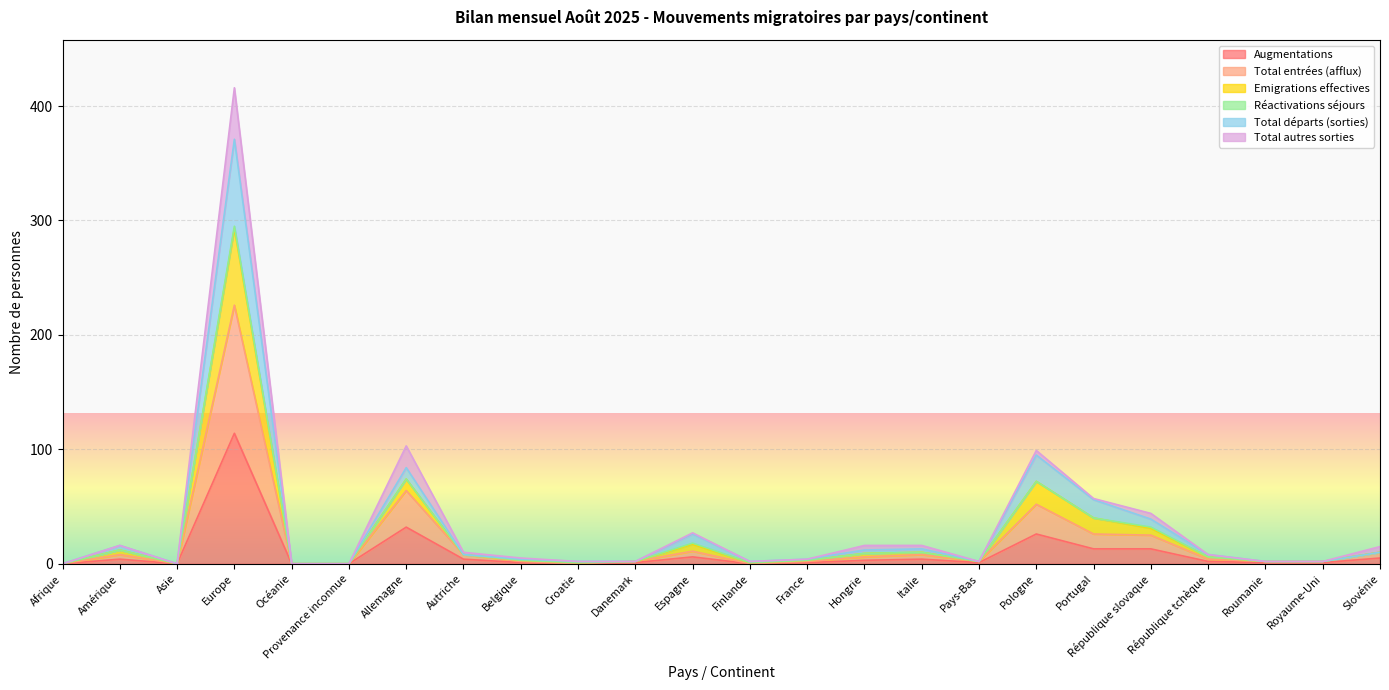

Rank the categories by Augmentations value from highest to lowest.

Europe, Allemagne, Pologne, Portugal, République slovaque, Espagne, Slovénie, Amérique, Autriche, Italie, Hongrie, République tchèque, Belgique, Danemark, France, Pays-Bas, Roumanie, Royaume-Uni, Afrique, Asie, Océanie, Provenance inconnue, Croatie, Finlande